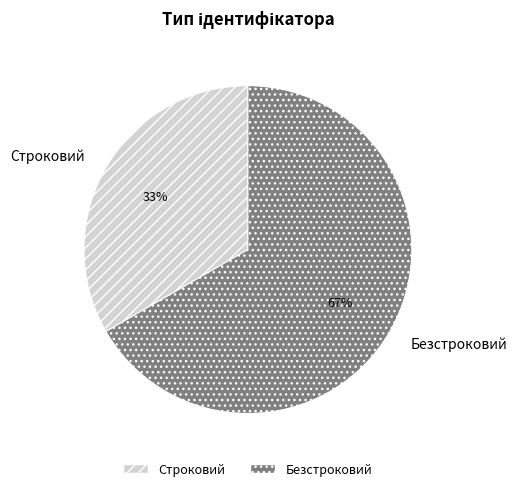

Combined, do Строковий and Безстроковий account for over 50%?

Yes